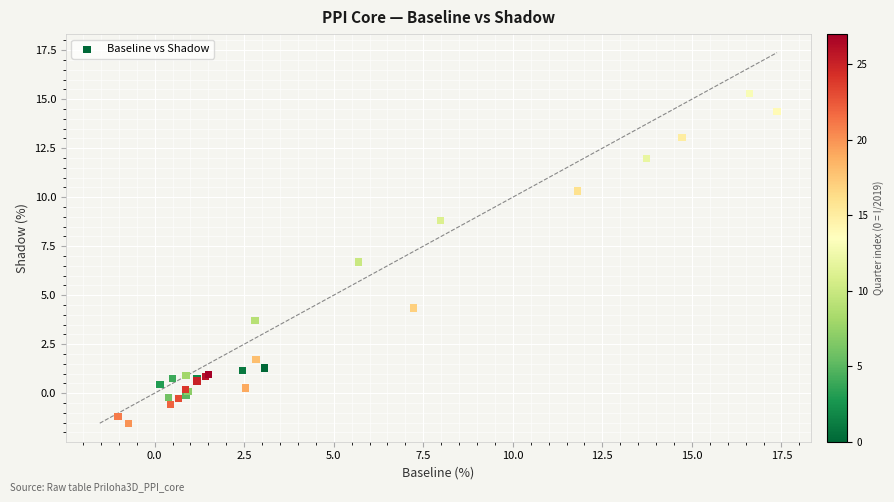

What Y value in the scatter plot is closest to 6?

6.7